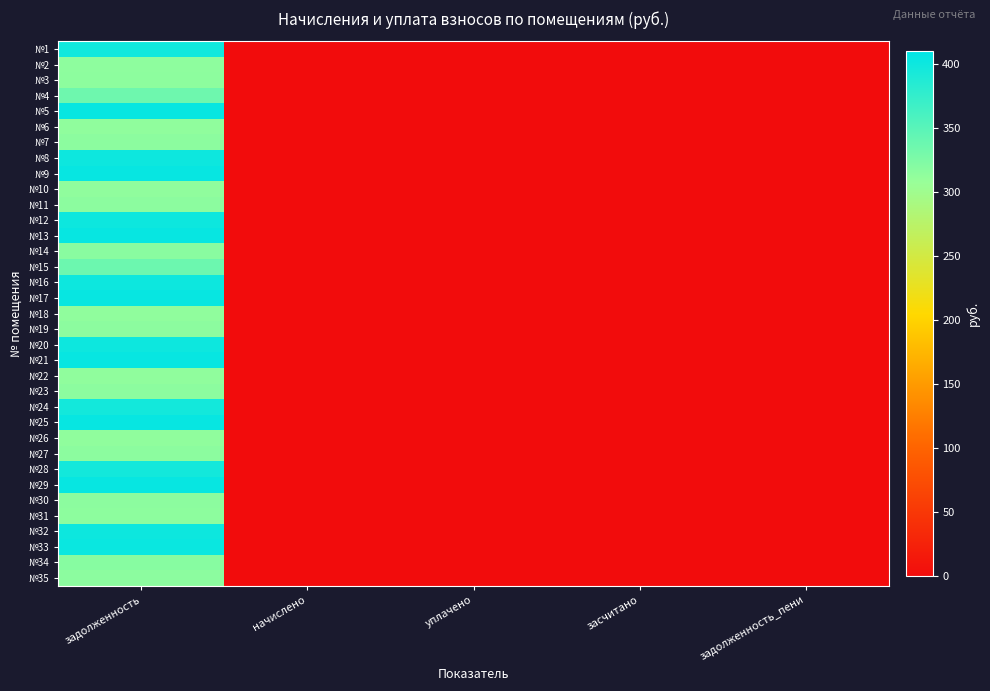

Reading left to right, extract all data points from this chart.

№1: задолженность=398.6	начислено=0.0	уплачено=0.0	засчитано=0.0	задолженность_пени=0.0
№2: задолженность=314.2	начислено=0.0	уплачено=0.0	засчитано=0.0	задолженность_пени=0.0
№3: задолженность=315.5	начислено=0.0	уплачено=0.0	засчитано=0.0	задолженность_пени=0.0
№4: задолженность=335.9	начислено=0.0	уплачено=0.0	засчитано=0.0	задолженность_пени=0.0
№5: задолженность=404.6	начислено=0.0	уплачено=0.0	засчитано=0.0	задолженность_пени=0.0
№6: задолженность=312.8	начислено=0.0	уплачено=0.0	засчитано=0.0	задолженность_пени=0.0
№7: задолженность=316.1	начислено=0.0	уплачено=0.0	засчитано=0.0	задолженность_пени=0.0
№8: задолженность=400.6	начислено=0.0	уплачено=0.0	засчитано=0.0	задолженность_пени=0.0
№9: задолженность=404.6	начислено=0.0	уплачено=0.0	засчитано=0.0	задолженность_пени=0.0
№10: задолженность=312.8	начислено=0.0	уплачено=0.0	засчитано=0.0	задолженность_пени=0.0
№11: задолженность=316.1	начислено=0.0	уплачено=0.0	засчитано=0.0	задолженность_пени=0.0
№12: задолженность=400.6	начислено=0.0	уплачено=0.0	засчитано=0.0	задолженность_пени=0.0
№13: задолженность=404.6	начислено=0.0	уплачено=0.0	засчитано=0.0	задолженность_пени=0.0
№14: задолженность=317.5	начислено=0.0	уплачено=0.0	засчитано=0.0	задолженность_пени=0.0
№15: задолженность=336.6	начислено=0.0	уплачено=0.0	засчитано=0.0	задолженность_пени=0.0
№16: задолженность=400.6	начислено=0.0	уплачено=0.0	засчитано=0.0	задолженность_пени=0.0
№17: задолженность=404.6	начислено=0.0	уплачено=0.0	засчитано=0.0	задолженность_пени=0.0
№18: задолженность=312.8	начислено=0.0	уплачено=0.0	засчитано=0.0	задолженность_пени=0.0
№19: задолженность=316.1	начислено=0.0	уплачено=0.0	засчитано=0.0	задолженность_пени=0.0
№20: задолженность=400.6	начислено=0.0	уплачено=0.0	засчитано=0.0	задолженность_пени=0.0
№21: задолженность=404.6	начислено=0.0	уплачено=0.0	засчитано=0.0	задолженность_пени=0.0
№22: задолженность=312.8	начислено=0.0	уплачено=0.0	засчитано=0.0	задолженность_пени=0.0
№23: задолженность=316.1	начислено=0.0	уплачено=0.0	засчитано=0.0	задолженность_пени=0.0
№24: задолженность=396.7	начислено=0.0	уплачено=0.0	засчитано=0.0	задолженность_пени=0.0
№25: задолженность=404.6	начислено=0.0	уплачено=0.0	засчитано=0.0	задолженность_пени=0.0
№26: задолженность=312.8	начислено=0.0	уплачено=0.0	засчитано=0.0	задолженность_пени=0.0
№27: задолженность=316.1	начислено=0.0	уплачено=0.0	засчитано=0.0	задолженность_пени=0.0
№28: задолженность=396.7	начислено=0.0	уплачено=0.0	засчитано=0.0	задолженность_пени=0.0
№29: задолженность=404.6	начислено=0.0	уплачено=0.0	засчитано=0.0	задолженность_пени=0.0
№30: задолженность=316.1	начислено=0.0	уплачено=0.0	засчитано=0.0	задолженность_пени=0.0
№31: задолженность=315.5	начислено=0.0	уплачено=0.0	засчитано=0.0	задолженность_пени=0.0
№32: задолженность=400.6	начислено=0.0	уплачено=0.0	засчитано=0.0	задолженность_пени=0.0
№33: задолженность=402.6	начислено=0.0	уплачено=0.0	засчитано=0.0	задолженность_пени=0.0
№34: задолженность=319.4	начислено=0.0	уплачено=0.0	засчитано=0.0	задолженность_пени=0.0
№35: задолженность=316.1	начислено=0.0	уплачено=0.0	засчитано=0.0	задолженность_пени=0.0